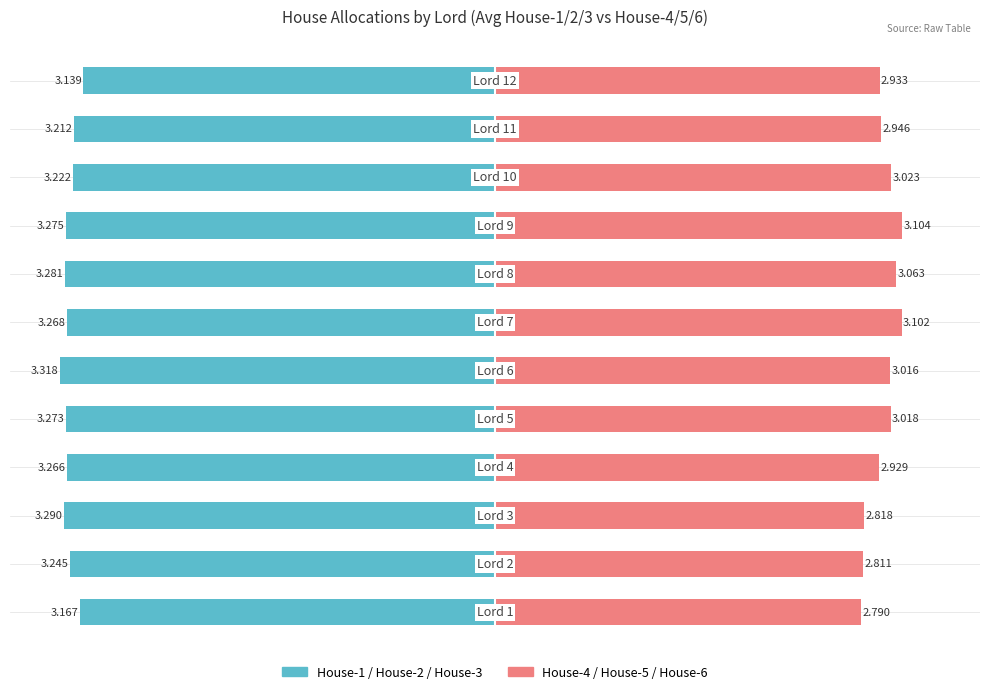

Reading left to right, list all the values displayed in this chart.

House-1/2/3 (Left): -3.2	-3.2	-3.3	-3.3	-3.3	-3.3	-3.3	-3.3	-3.3	-3.2	-3.2	-3.1
House-4/5/6 (Right): 2.8	2.8	2.8	2.9	3.0	3.0	3.1	3.1	3.1	3.0	2.9	2.9